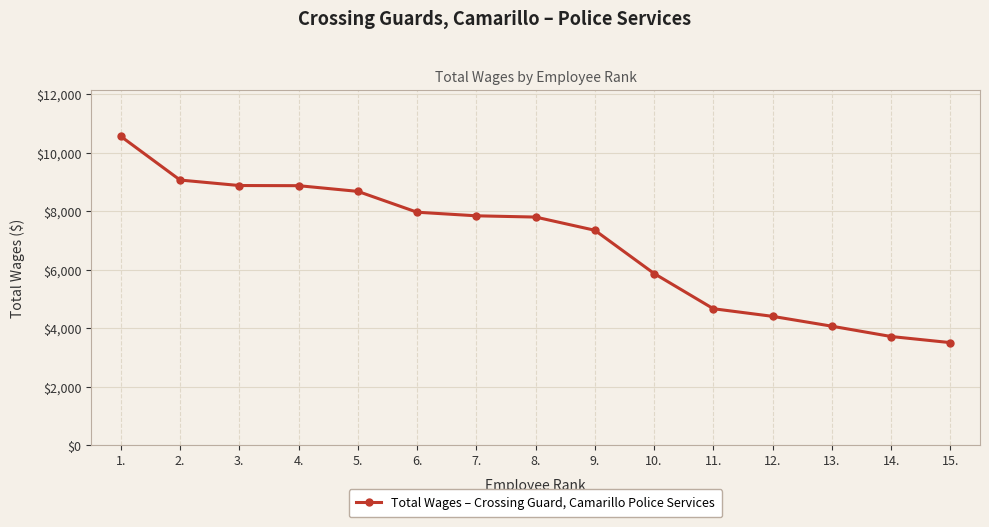

Which has a higher value, 11. or 9.?

9.